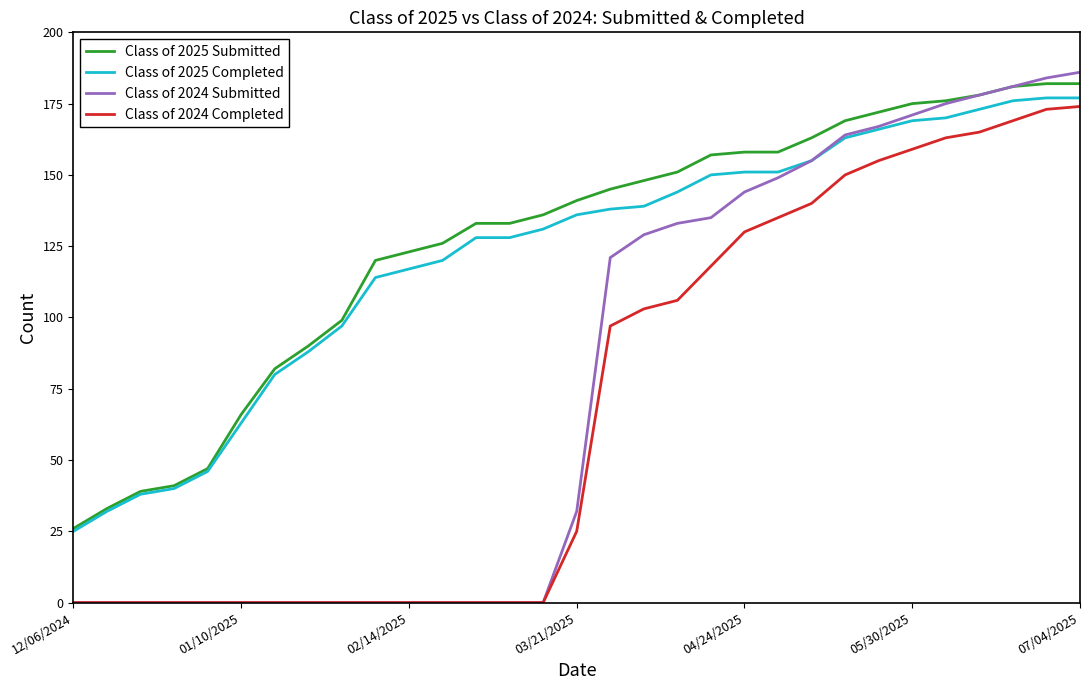

True or false: Class of 2025 Completed and Class of 2024 Completed cross at least once.

False